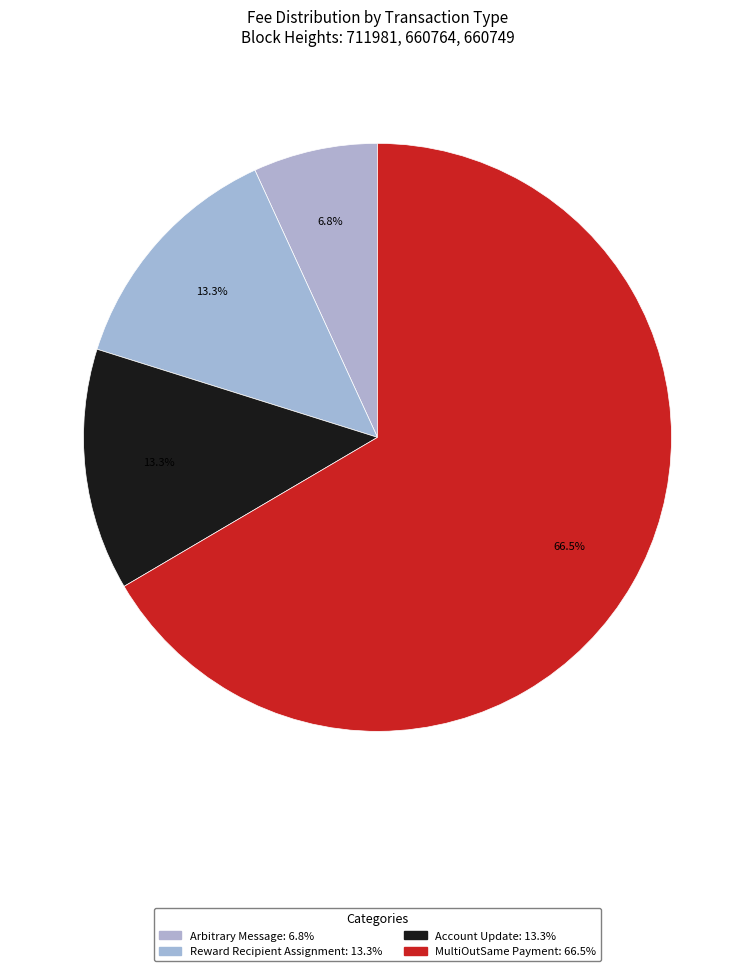

Count the number of slices in the pie.

4